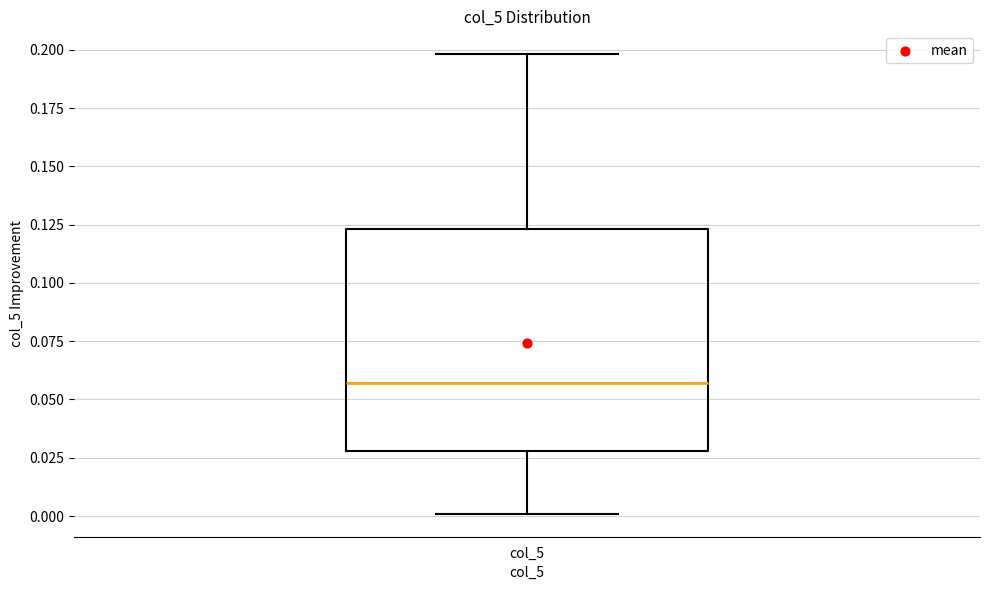

Transcribe this box plot: give where the median line is, the range the box spans, and where the two whiskers end, as read against the y-axis. The values are not printed on the chart, so give them approximately, as read against the axis.

median 0.055, box 0.030 to 0.125, whiskers 0.000 to 0.200